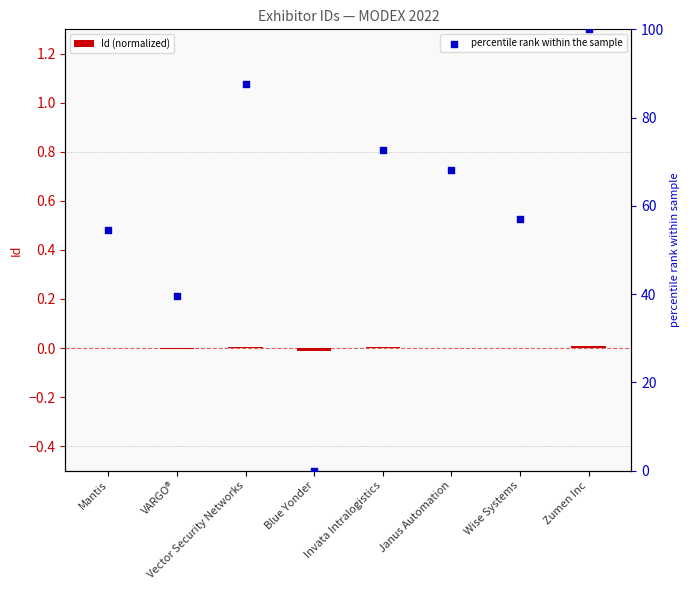

Which series has the largest total across all categories?

percentile rank within the sample